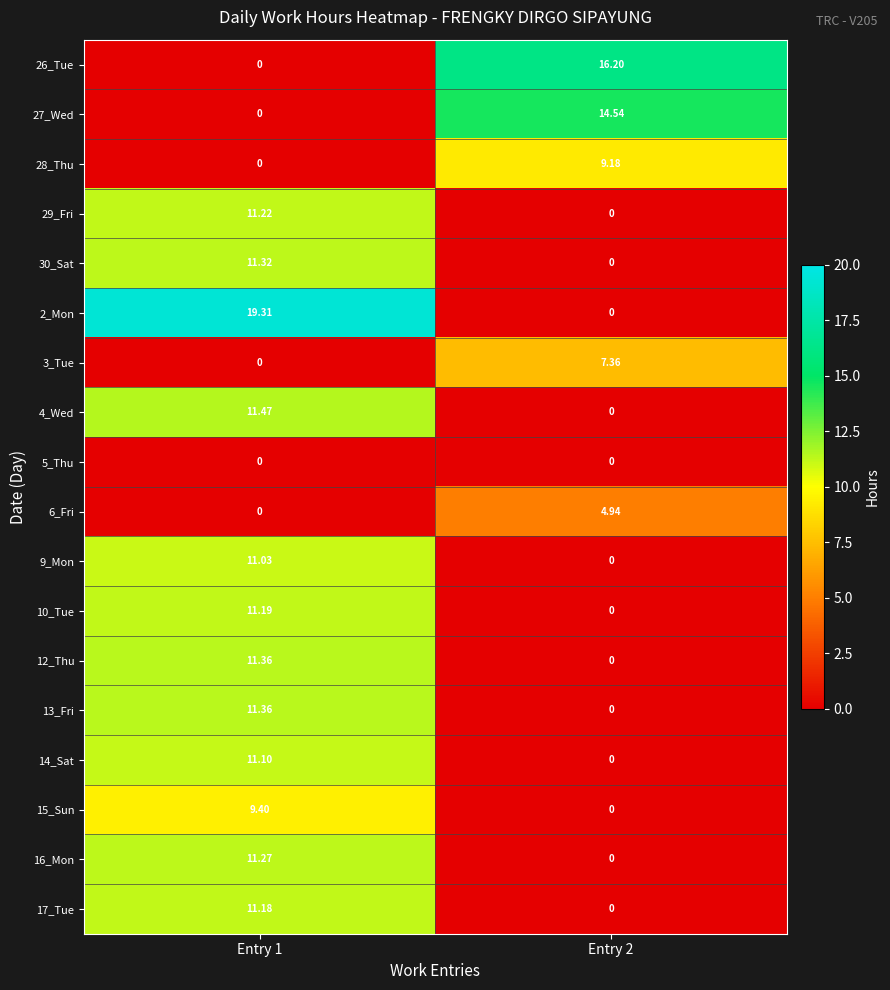

Is the value of 2_Mon at Entry 1 greater than the value of 6_Fri at Entry 1?

Yes